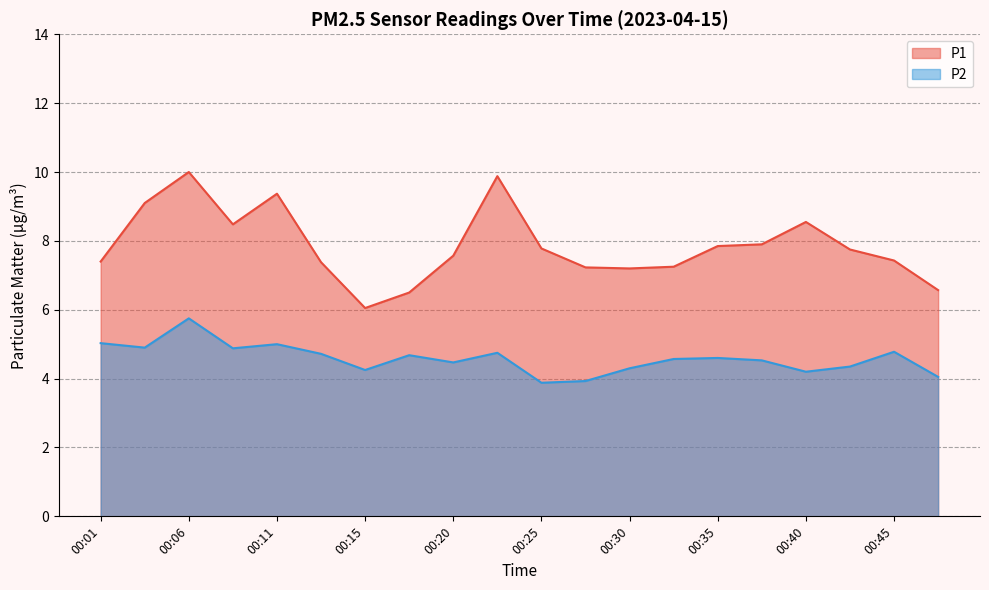

What is the difference between the P2 values at 00:20 and 00:13?

0.2